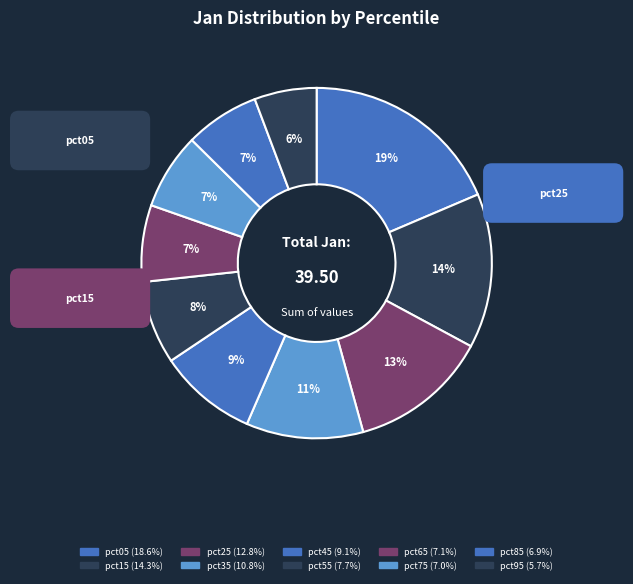

How much of the chart is everything except pct55?

92.3%